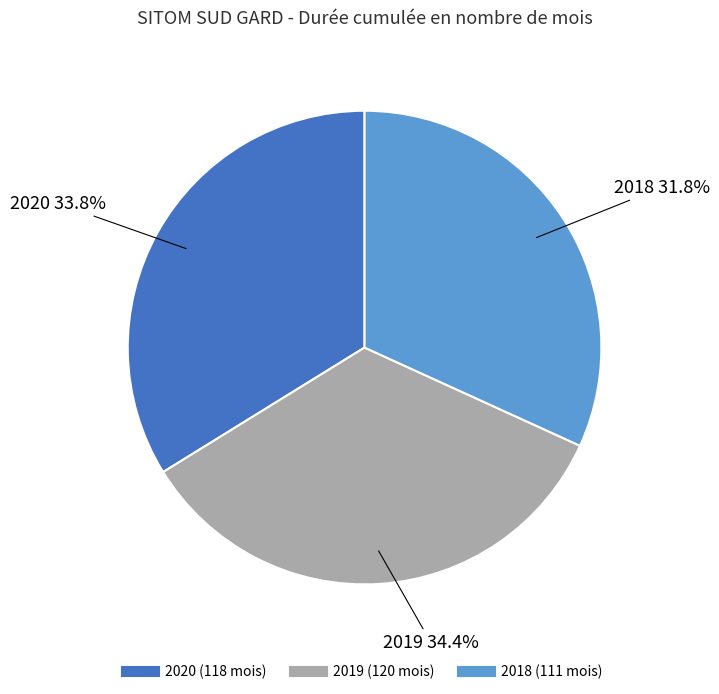

True or false: 2019 accounts for 43% of the total.

False